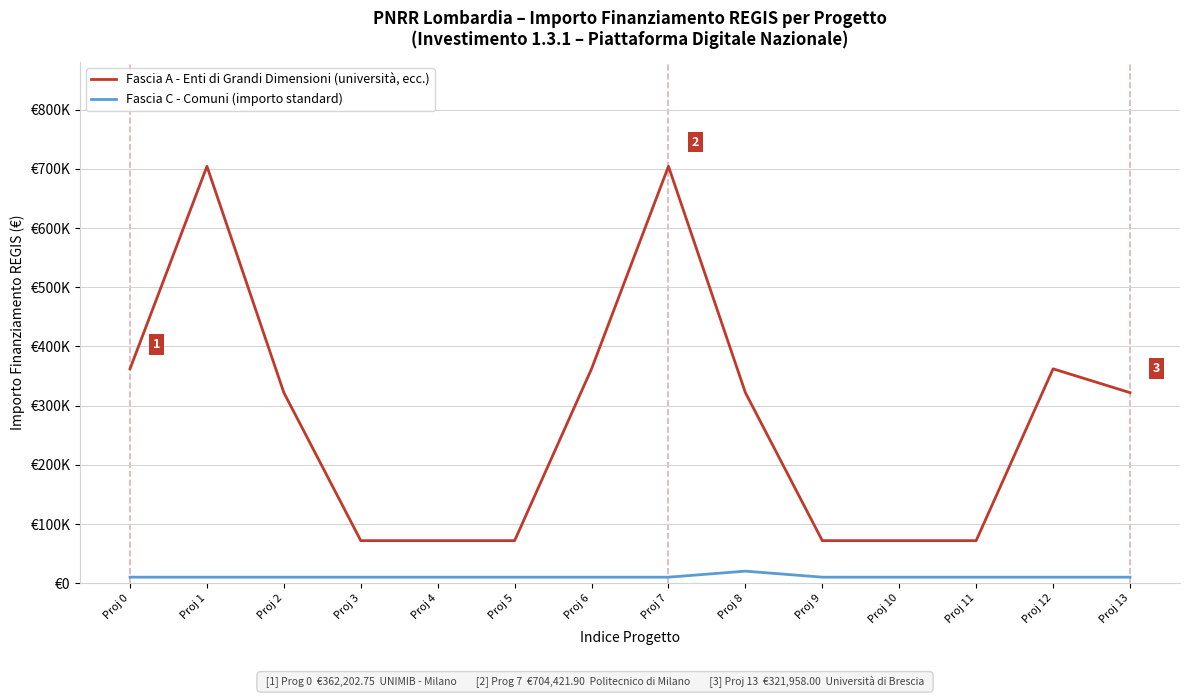

What is the total value across all series at Proj 7?

714593.9